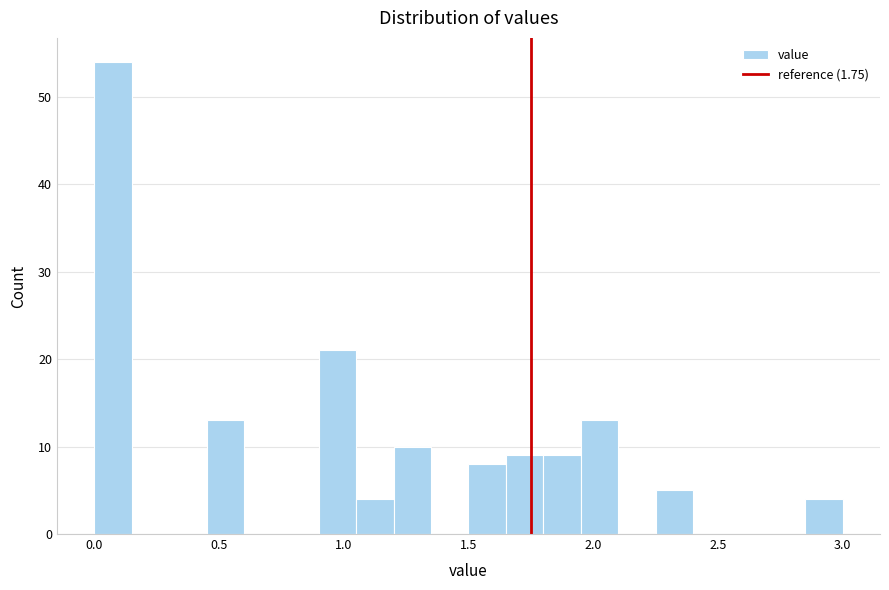

Around what value on the x-axis is the tallest bar? Give the approximate position of its centre, as read against the axis.

0.10